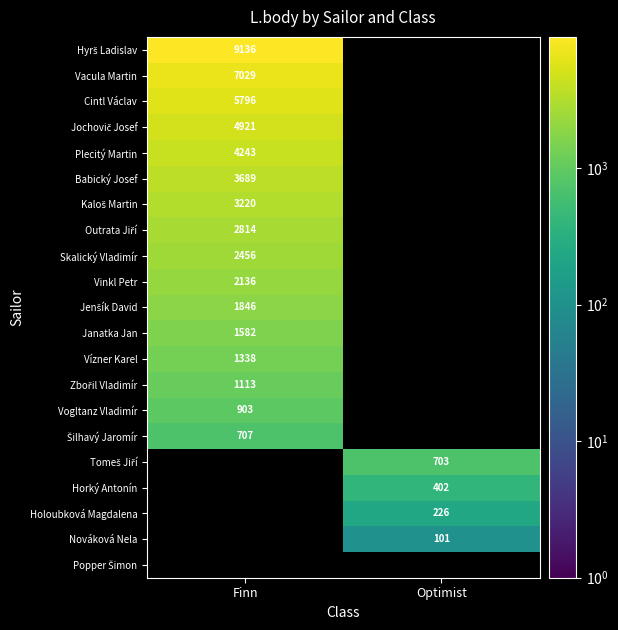

Which category has the highest value across all series?

Finn